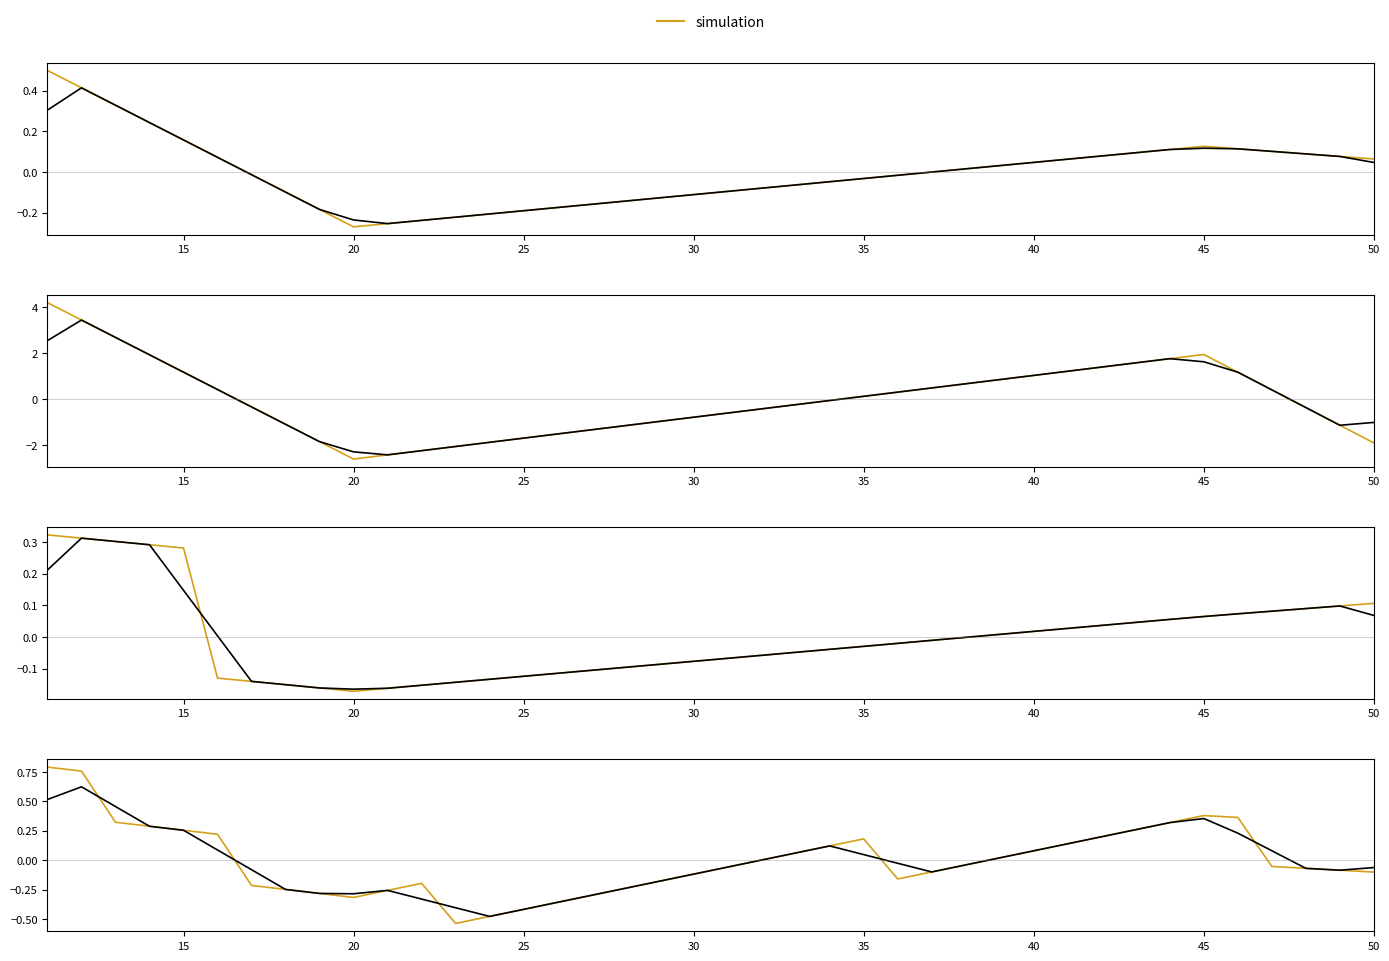

How many data points in 3000m are less than 0?

21